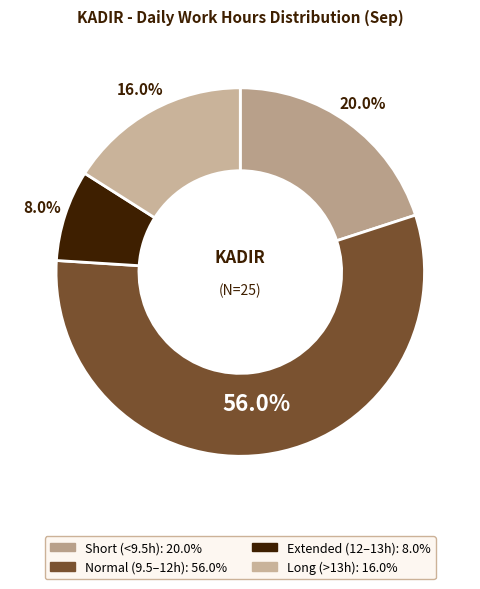

Count the number of slices in the pie.

4